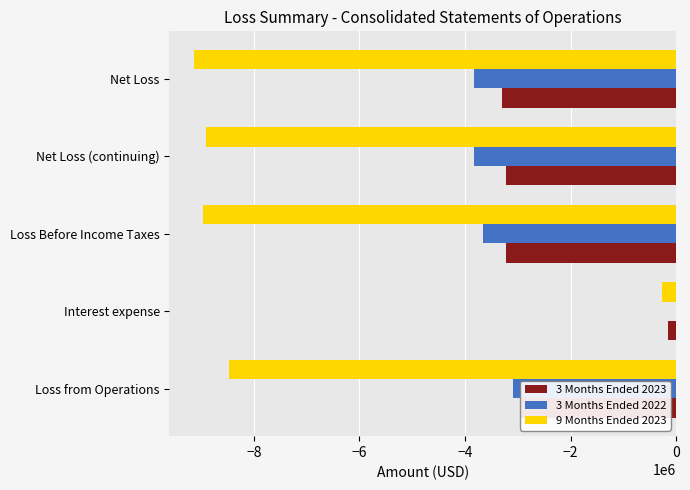

What is the sum of the 3 Months Ended 2023 values at Net Loss and Loss from Operations?

-6232988